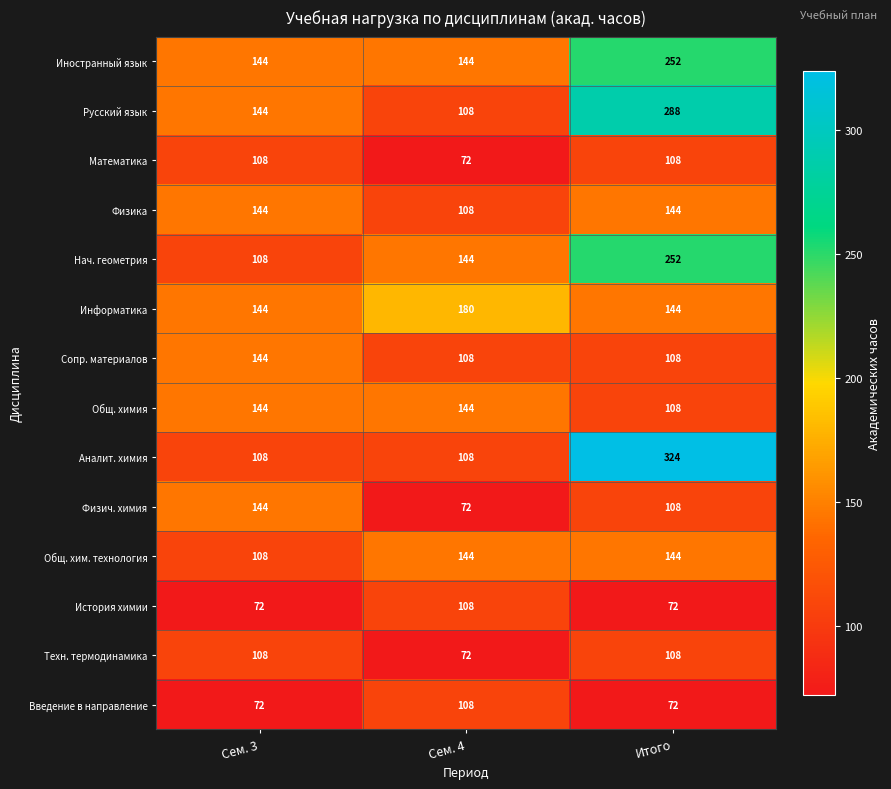

What is the greatest value displayed?

324